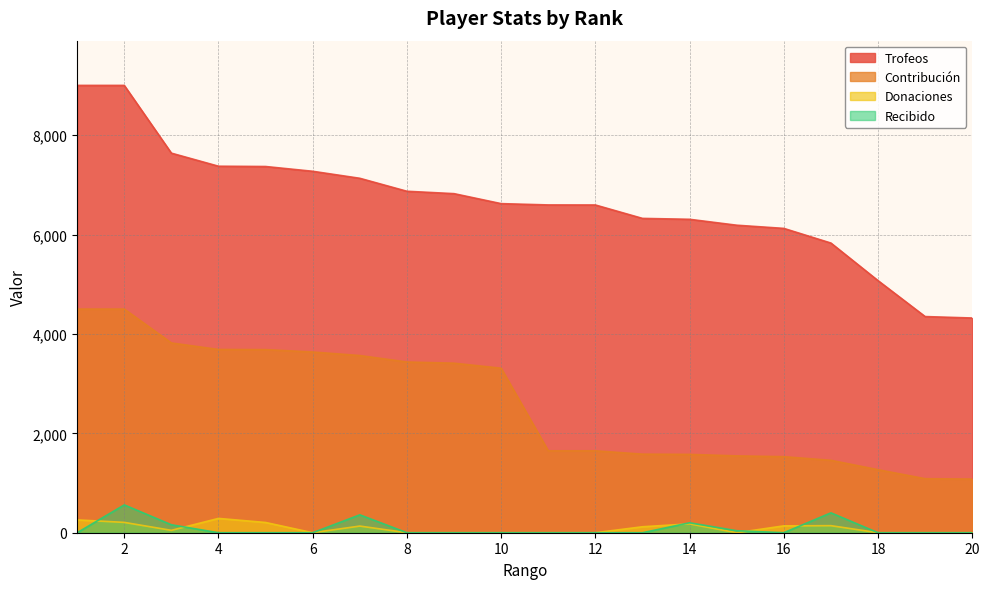

Does the chart have visible grid lines?

Yes